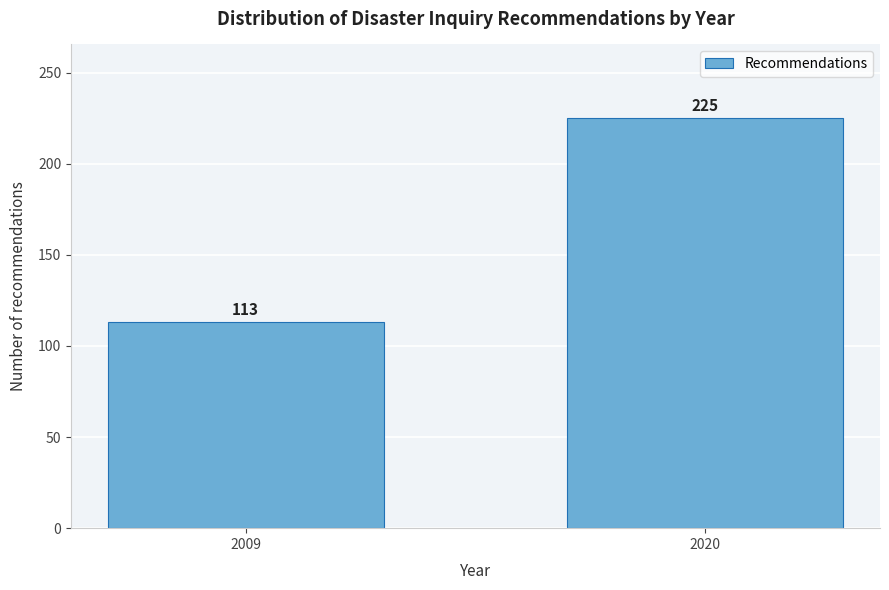

Reading right to left, extract all data points from this chart.

225	113